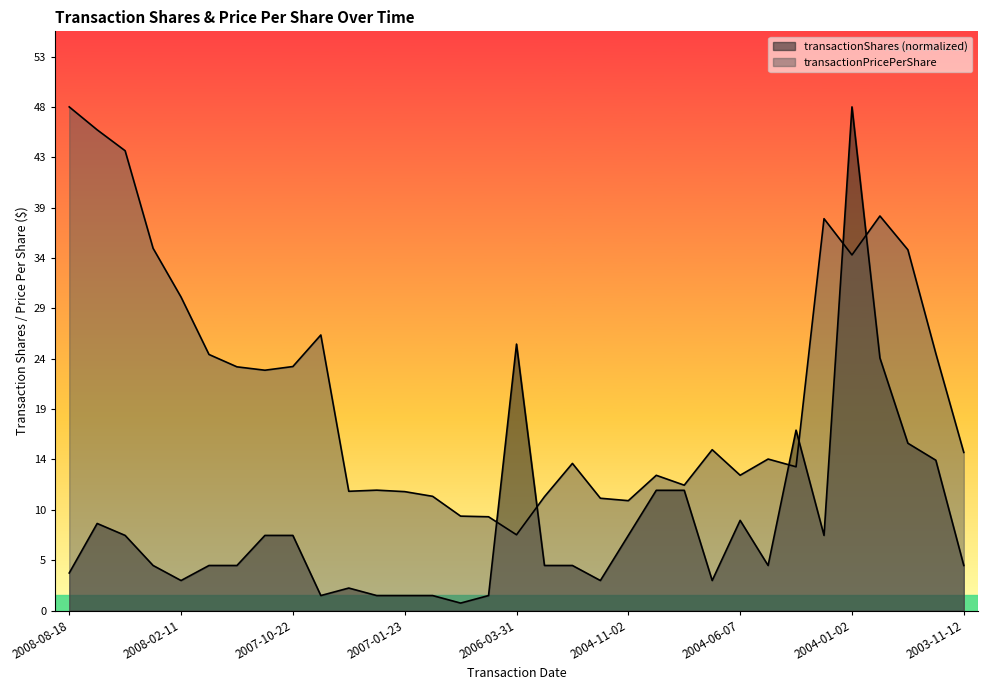

True or false: transactionPricePerShare has a value of 10.4 at 2003-11-12.

False